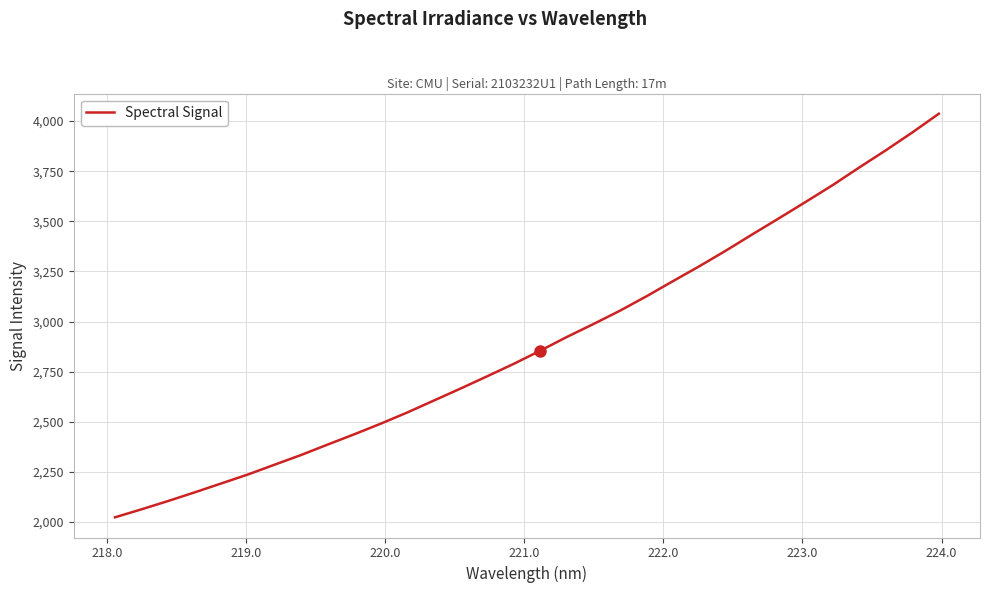

What is the average value?

2895.5